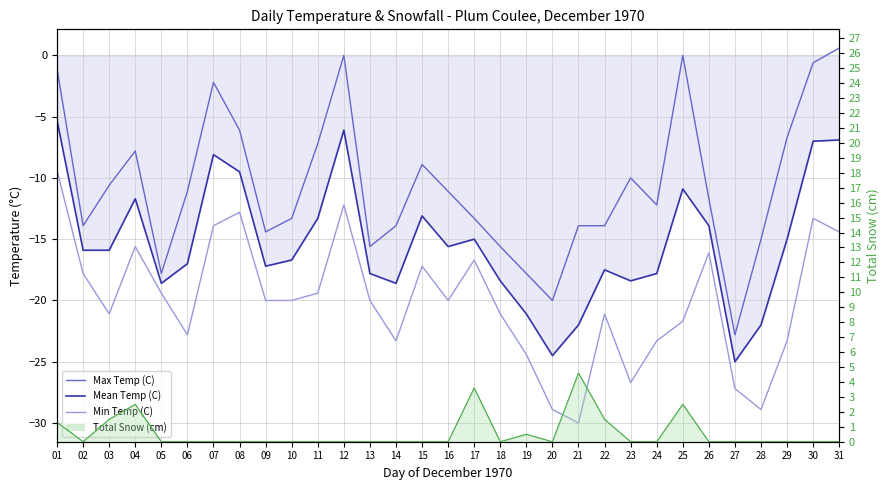

What are all the series names shown in the legend?

Max Temp (C), Mean Temp (C), Min Temp (C), Total Snow (cm) line